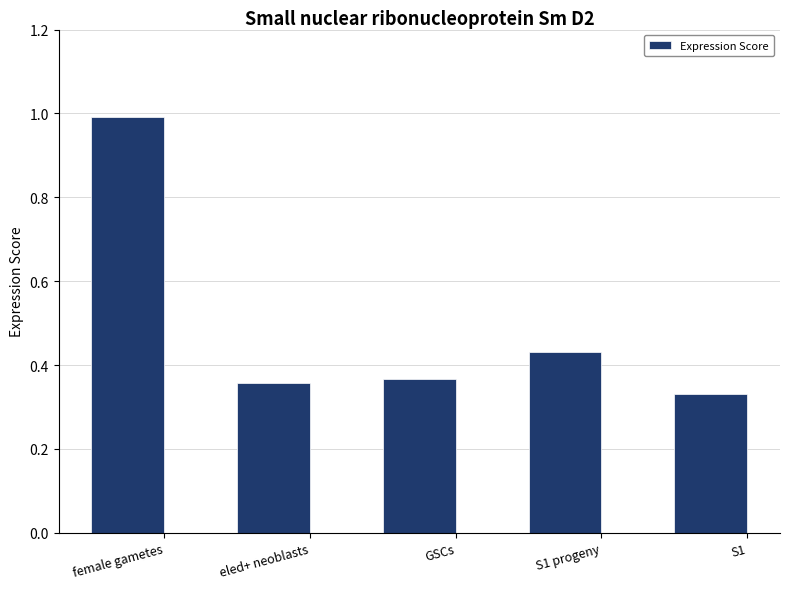

What is the sum of the values at S1 and female gametes?

1.3